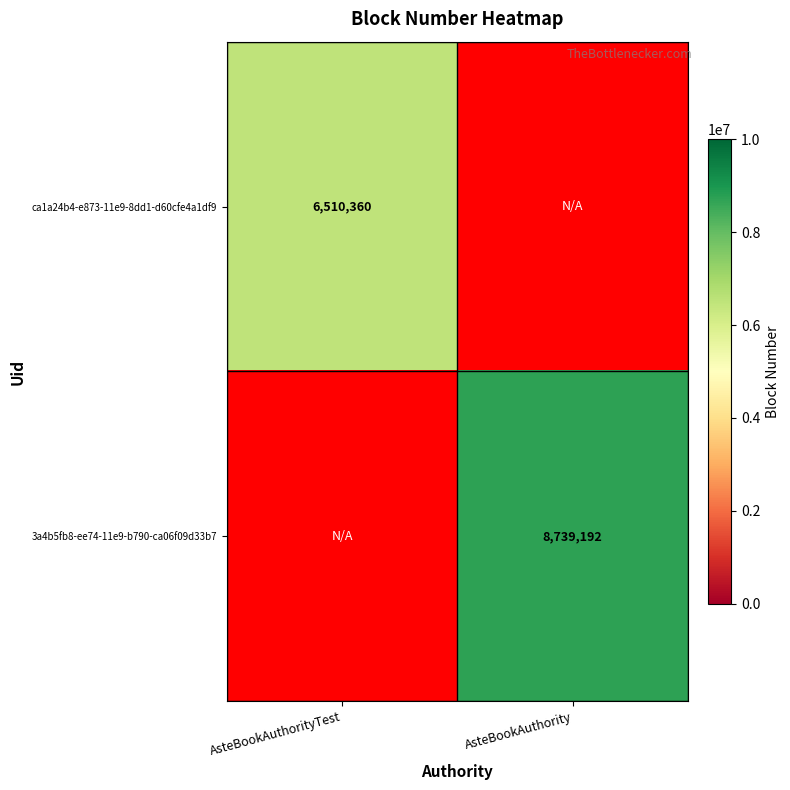

Is it true that 3a4b5fb8-ee74-11e9-b790-ca06f09d33b7 equals 3607552 at AsteBookAuthority?

False